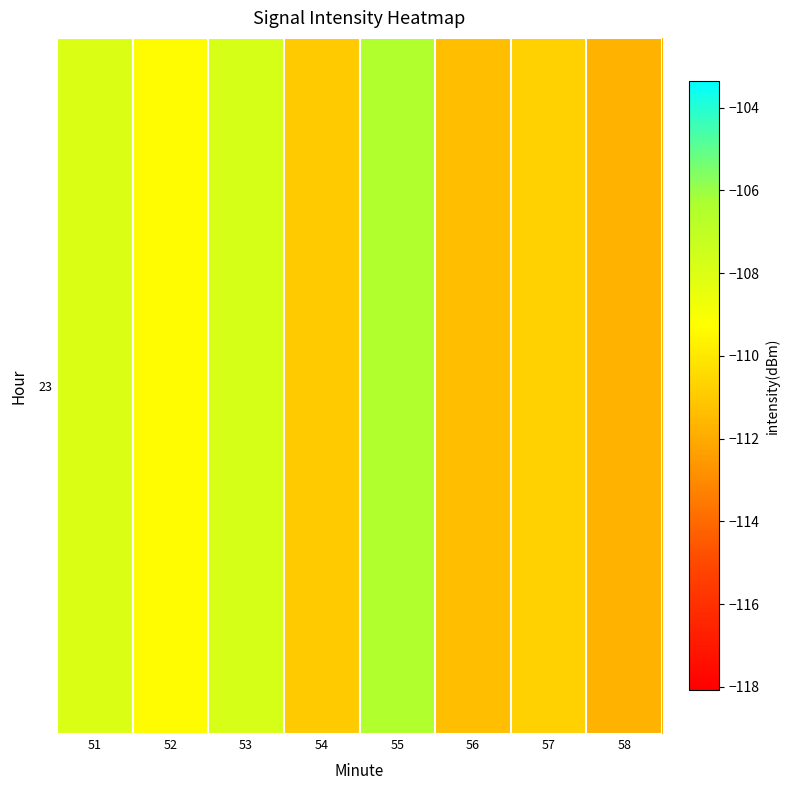

Rank the categories by value from highest to lowest.

55, 53, 51, 52, 57, 54, 56, 58